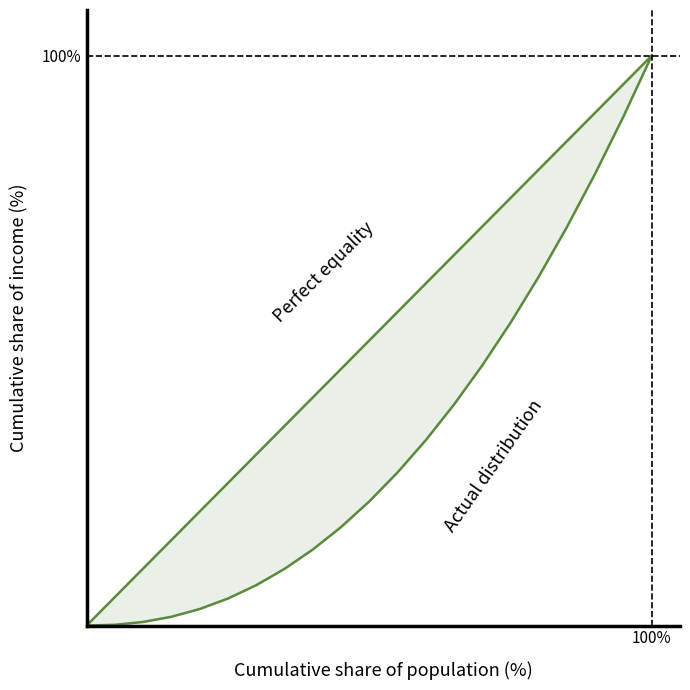

What is the average value of the Actual distribution series?

32.2